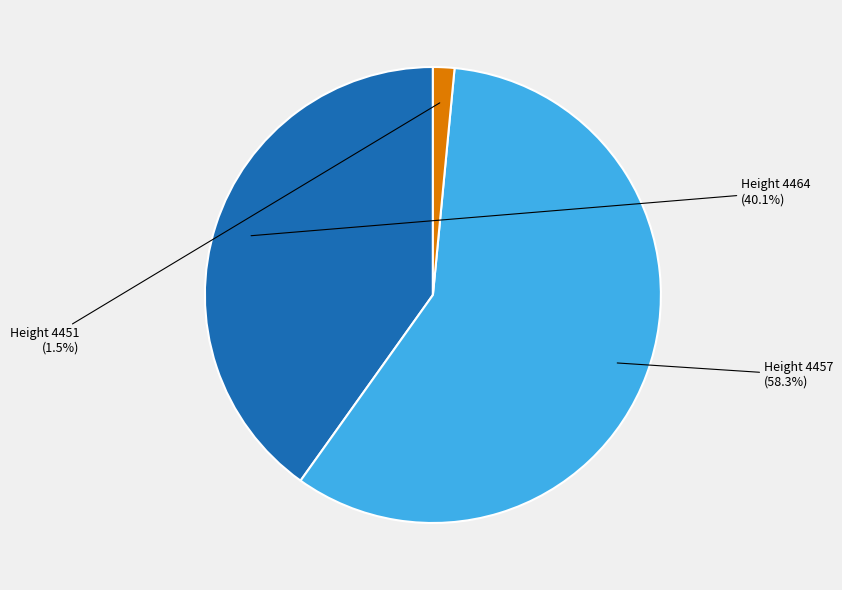

Is there any slice that represents more than half of the pie?

Yes